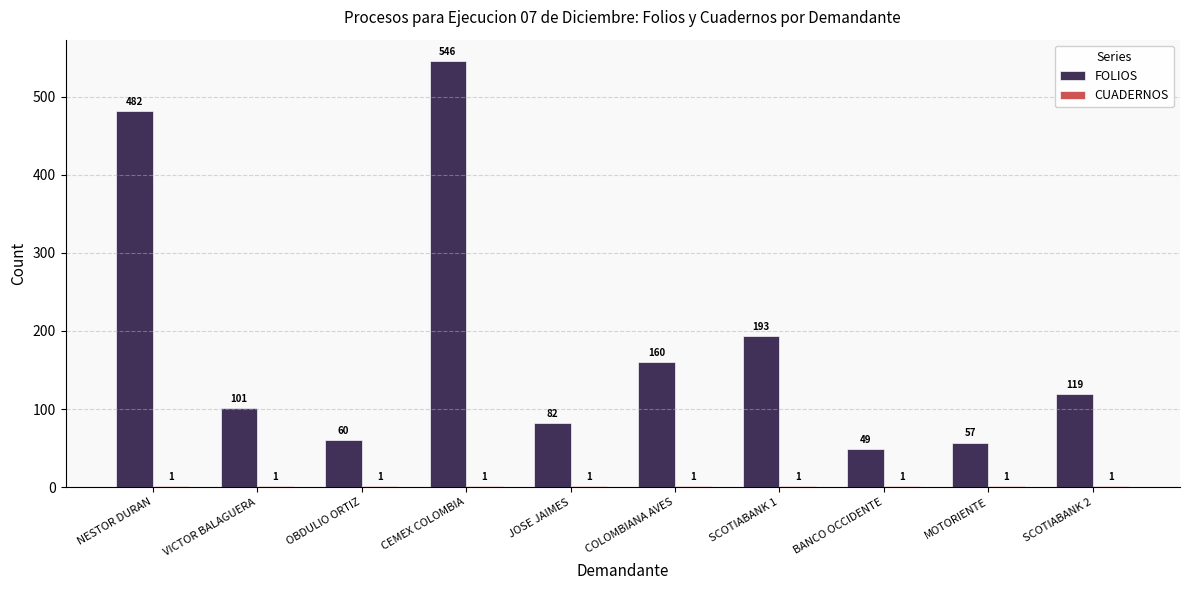

The FOLIOS series shows 142 at VICTOR BALAGUERA. True or false?

False